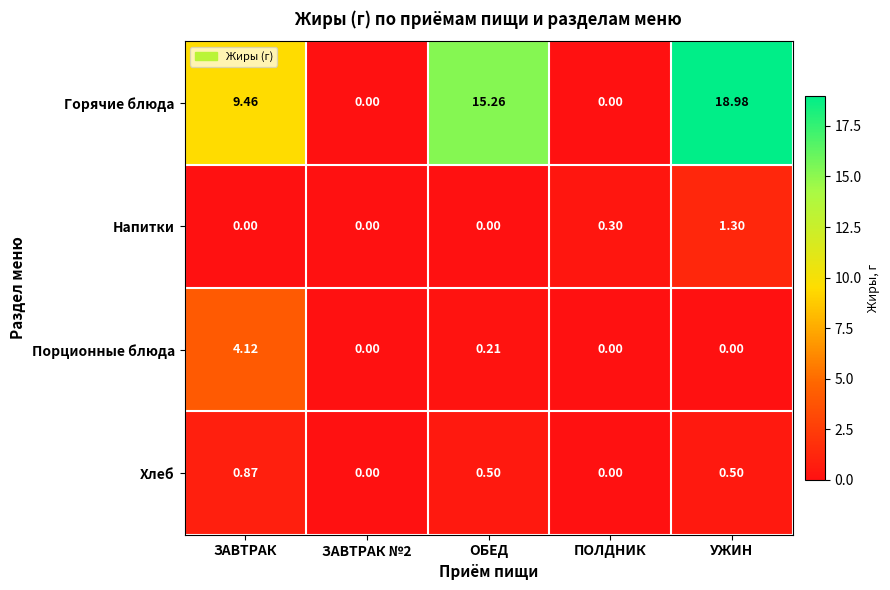

How many series are shown in this chart?

4